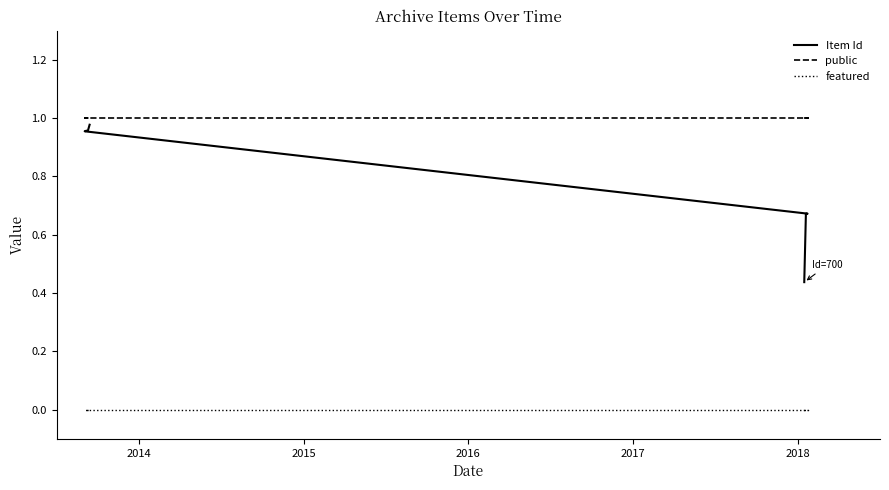

What is the average value of the public series?

1.0